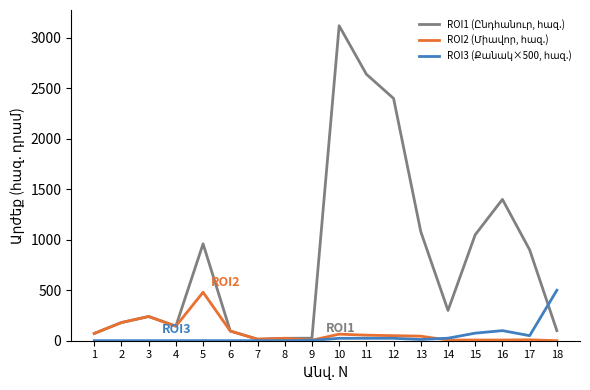

How many categories are shown in the chart?

18